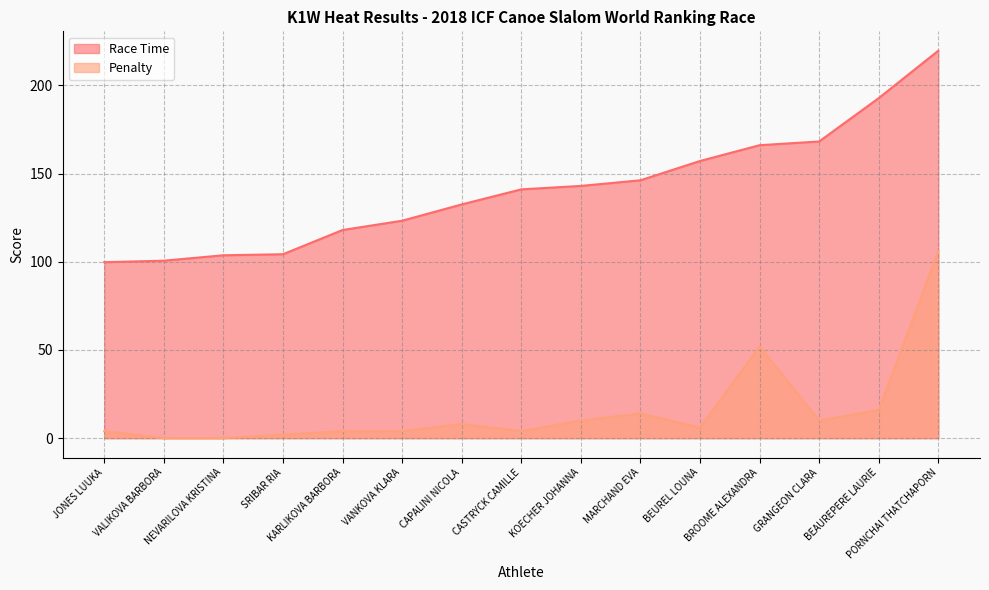

What is the label of the 6th point from the right?

MARCHAND EVA